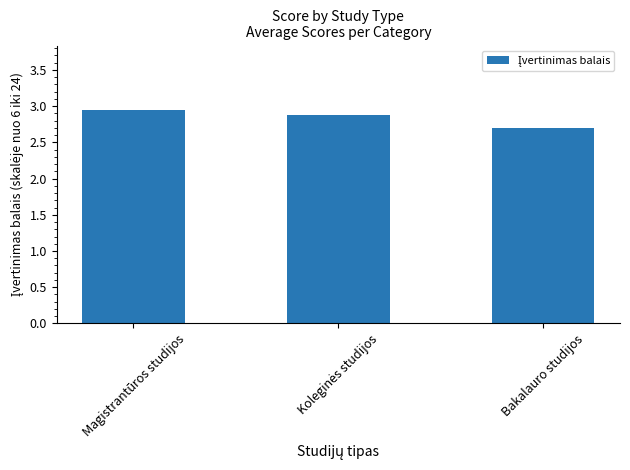

What is the label of the 1st bar from the left?

Magistrantūros studijos